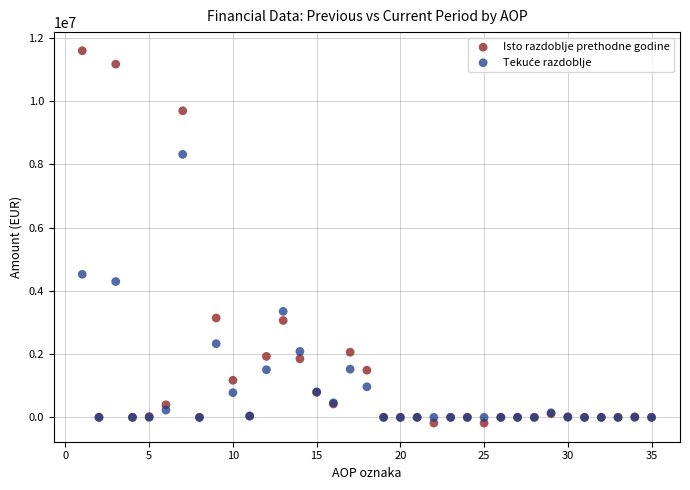

Across all series, what Y value is closest to 5704038?

4522314